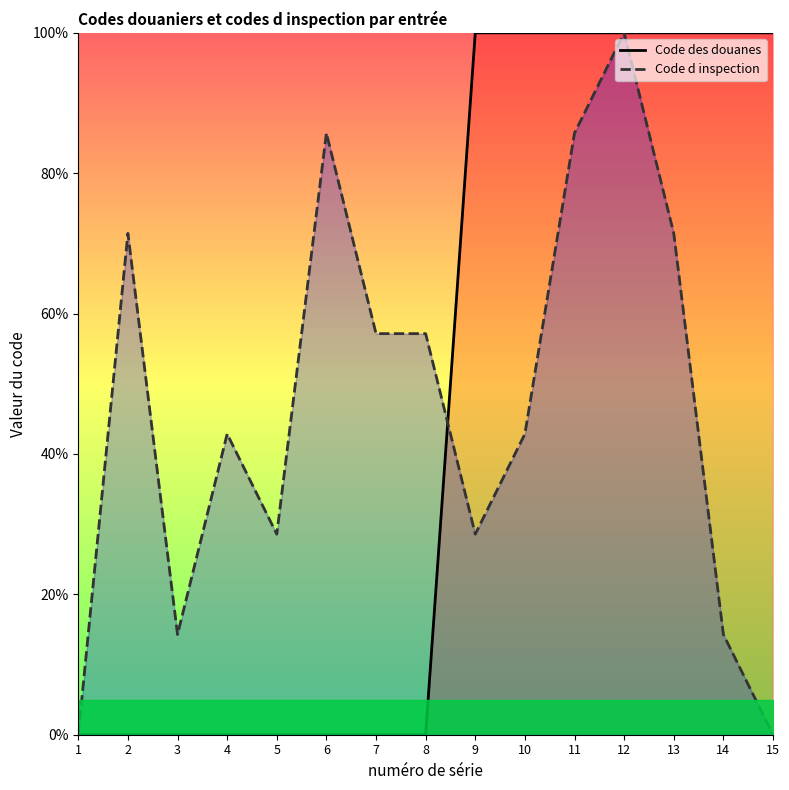

Is the value of Code d inspection at 10 greater than the value of Code des douanes at 1?

Yes